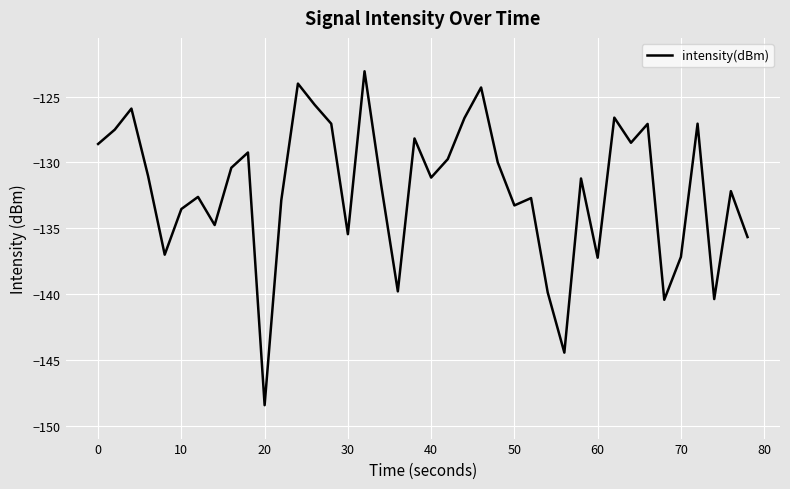

What is the difference between the maximum and minimum values?

25.3